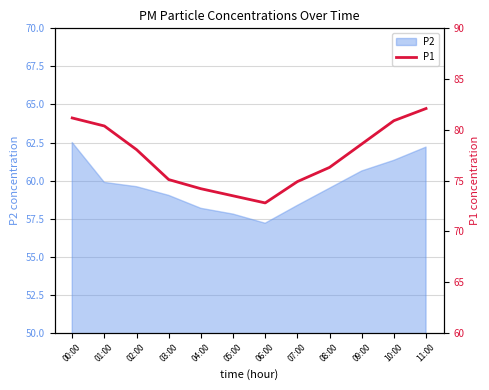

Where is the first local minimum?

06:00